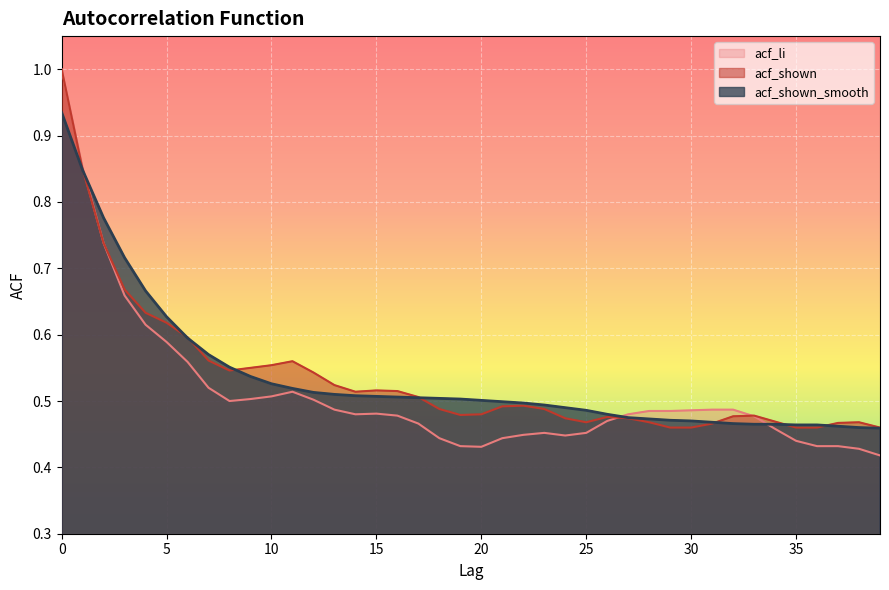

Reading right to left, list all the values displayed in this chart.

acf_li: 0.4	0.4	0.4	0.4	0.4	0.5	0.5	0.5	0.5	0.5	0.5	0.5	0.5	0.5	0.5	0.4	0.5	0.4	0.4	0.4	0.4	0.4	0.5	0.5	0.5	0.5	0.5	0.5	0.5	0.5	0.5	0.5	0.5	0.6	0.6	0.6	0.7	0.7	0.9	1.0
acf_shown: 0.5	0.5	0.5	0.5	0.5	0.5	0.5	0.5	0.5	0.5	0.5	0.5	0.5	0.5	0.5	0.5	0.5	0.5	0.5	0.5	0.5	0.5	0.5	0.5	0.5	0.5	0.5	0.5	0.6	0.6	0.6	0.5	0.6	0.6	0.6	0.6	0.7	0.7	0.8	1.0
acf_shown_smooth: 0.5	0.5	0.5	0.5	0.5	0.5	0.5	0.5	0.5	0.5	0.5	0.5	0.5	0.5	0.5	0.5	0.5	0.5	0.5	0.5	0.5	0.5	0.5	0.5	0.5	0.5	0.5	0.5	0.5	0.5	0.5	0.6	0.6	0.6	0.6	0.7	0.7	0.8	0.8	0.9